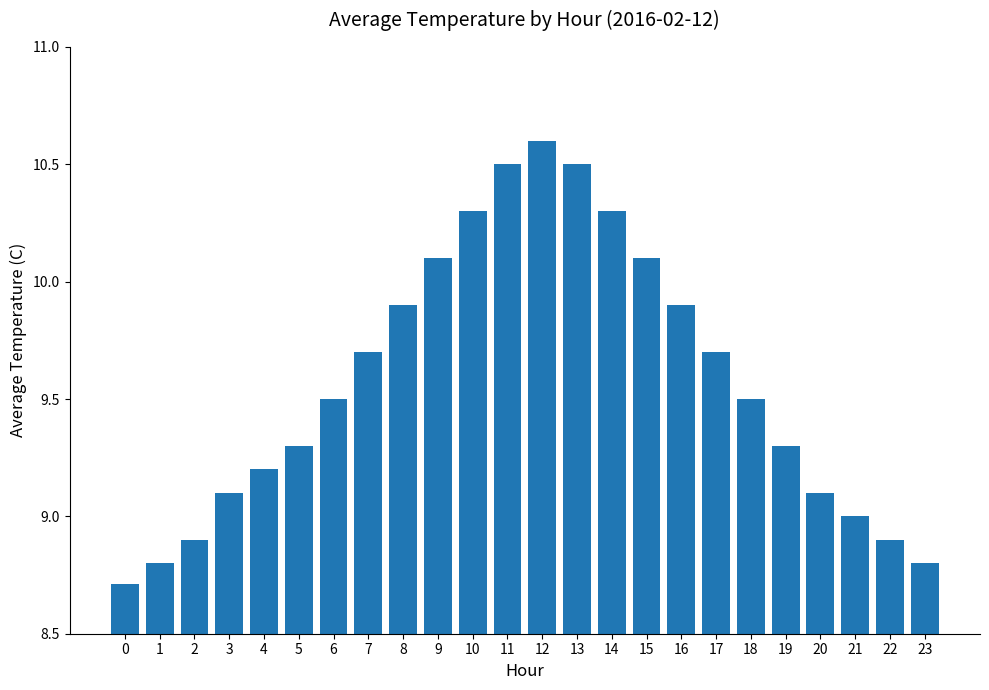

Which has a higher value, 9 or 17?

9